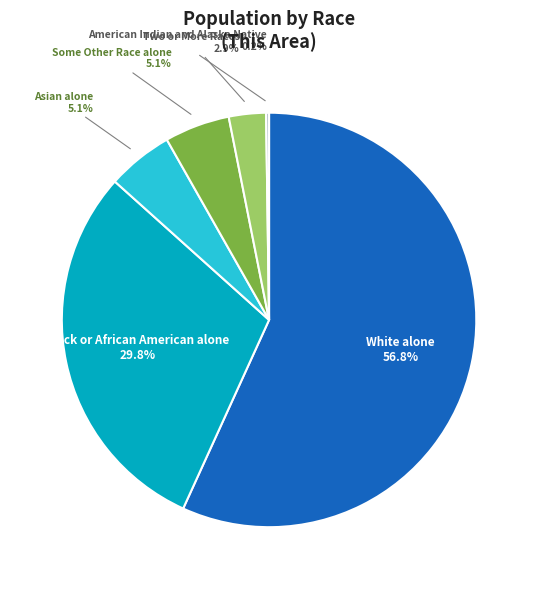

What is the largest slice in the pie chart?

White alone